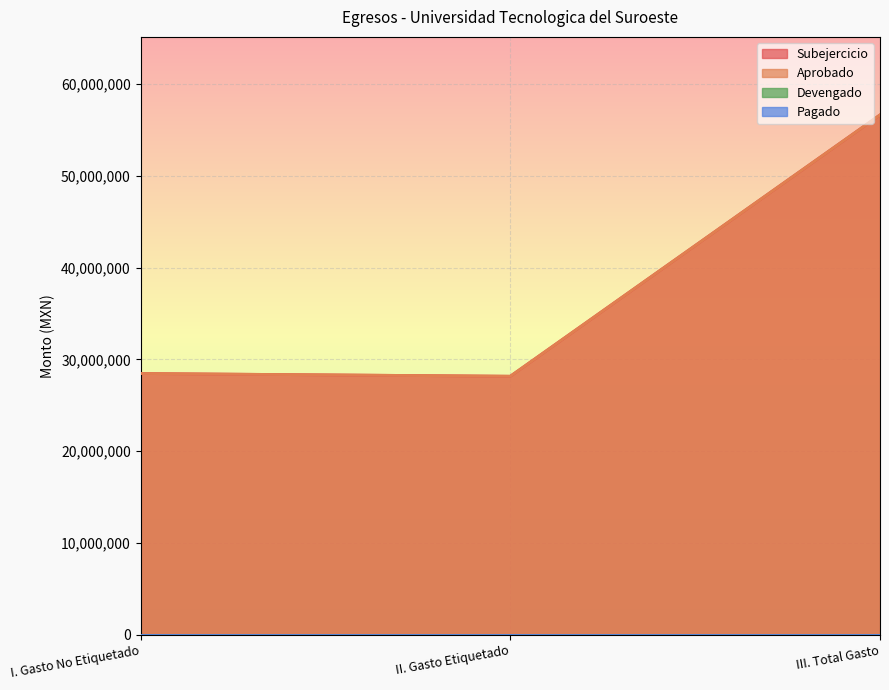

Where is Subejercicio nearest to the value 42397993?

I. Gasto No Etiquetado